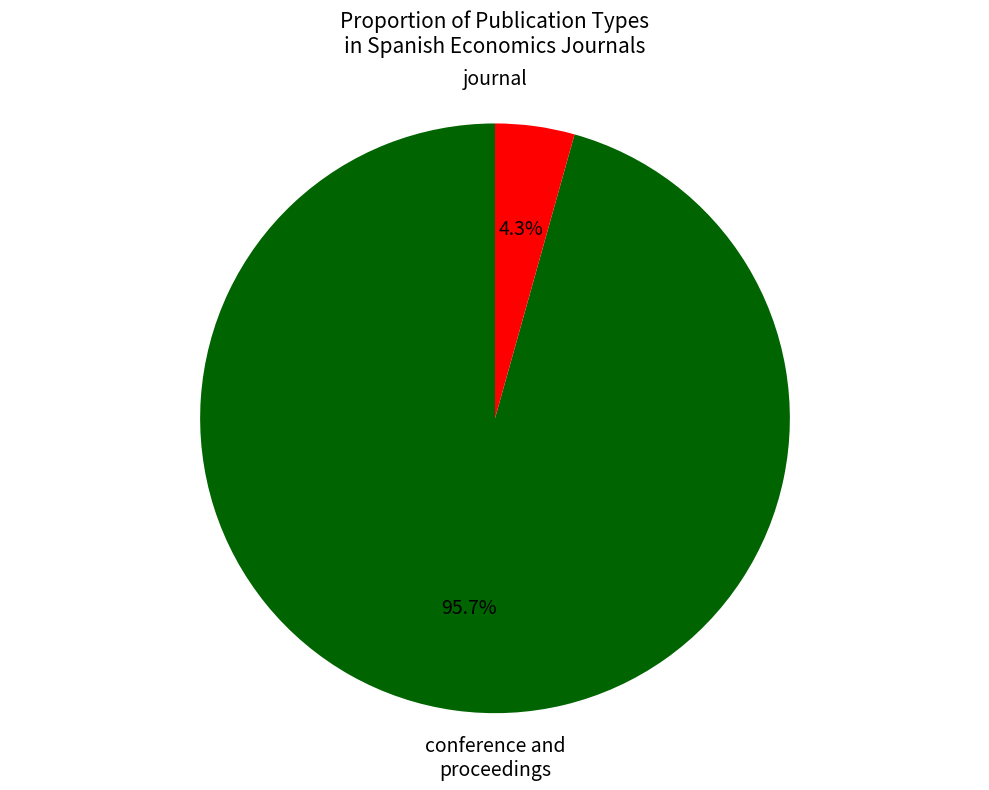

Is there a majority slice in this chart?

Yes